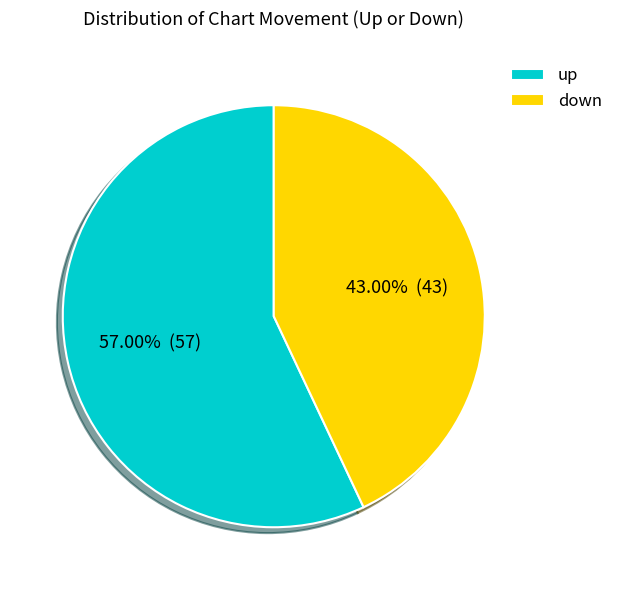

Which slice is the largest?

up